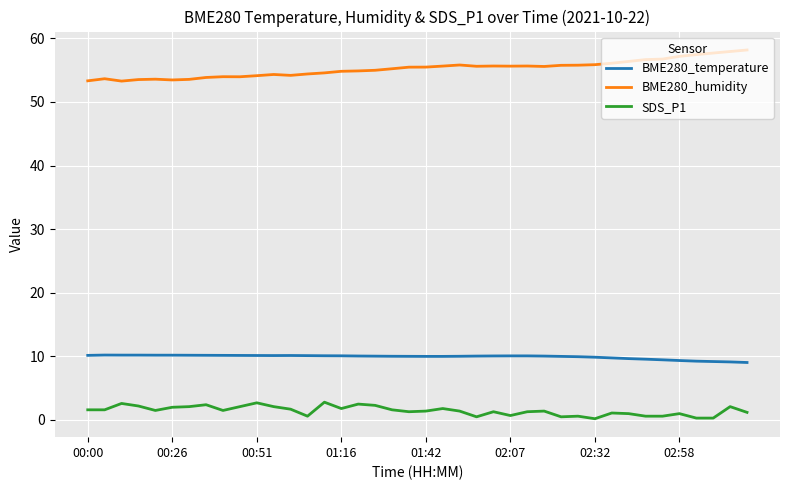

Which series has the largest total across all categories?

BME280_humidity